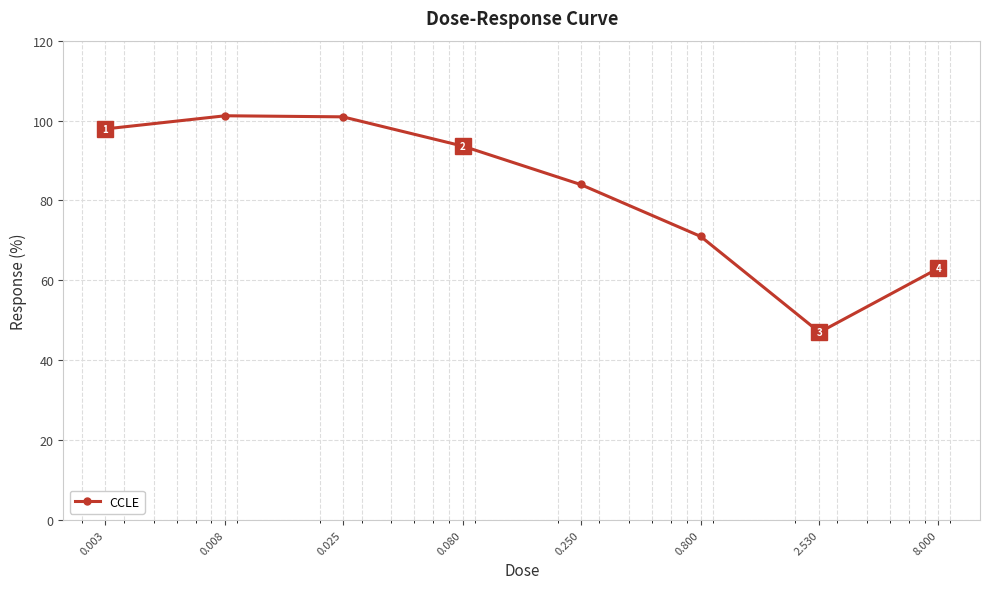

What is the value of the 2nd point from the left?

101.2